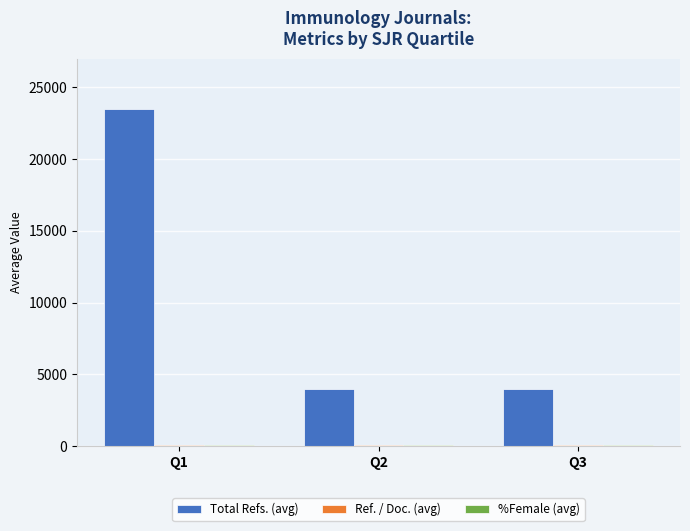

Which series changed the most between Q1 and Q3?

Total Refs. (avg)